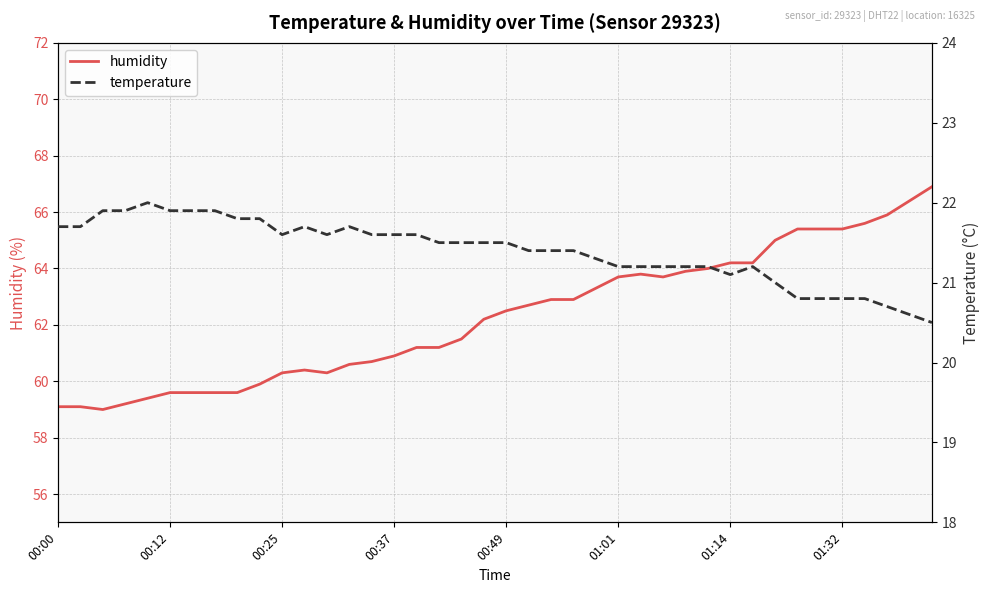

In humidity, how many points are higher than both neighbors (excluding endpoints)?

2